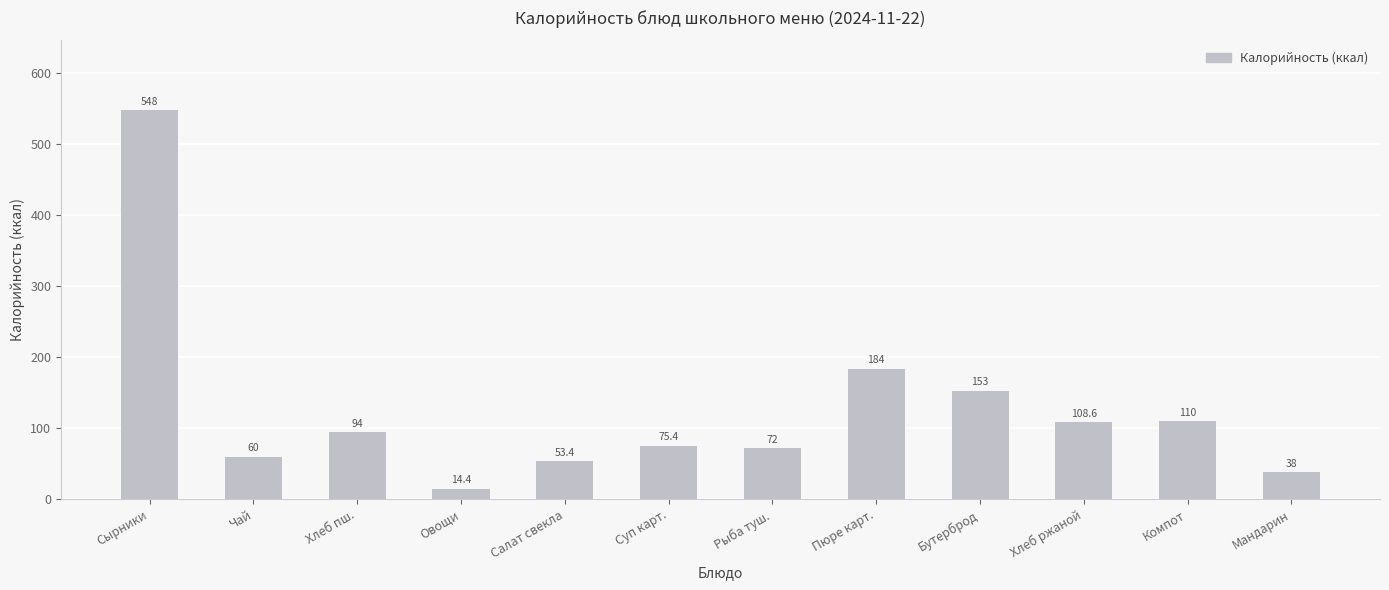

What is the value of the 8th bar from the left?

184.0